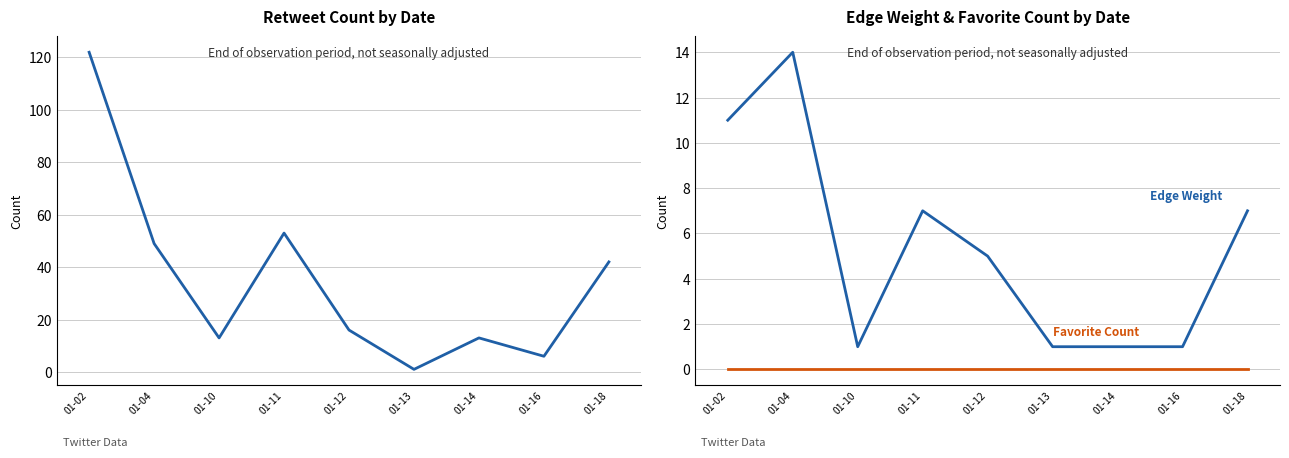

Which series has the largest total across all categories?

Retweet Count